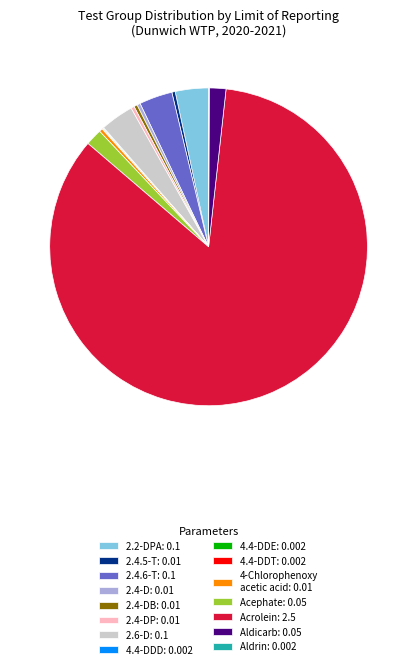

What is the largest slice in the pie chart?

Acrolein: 2.5